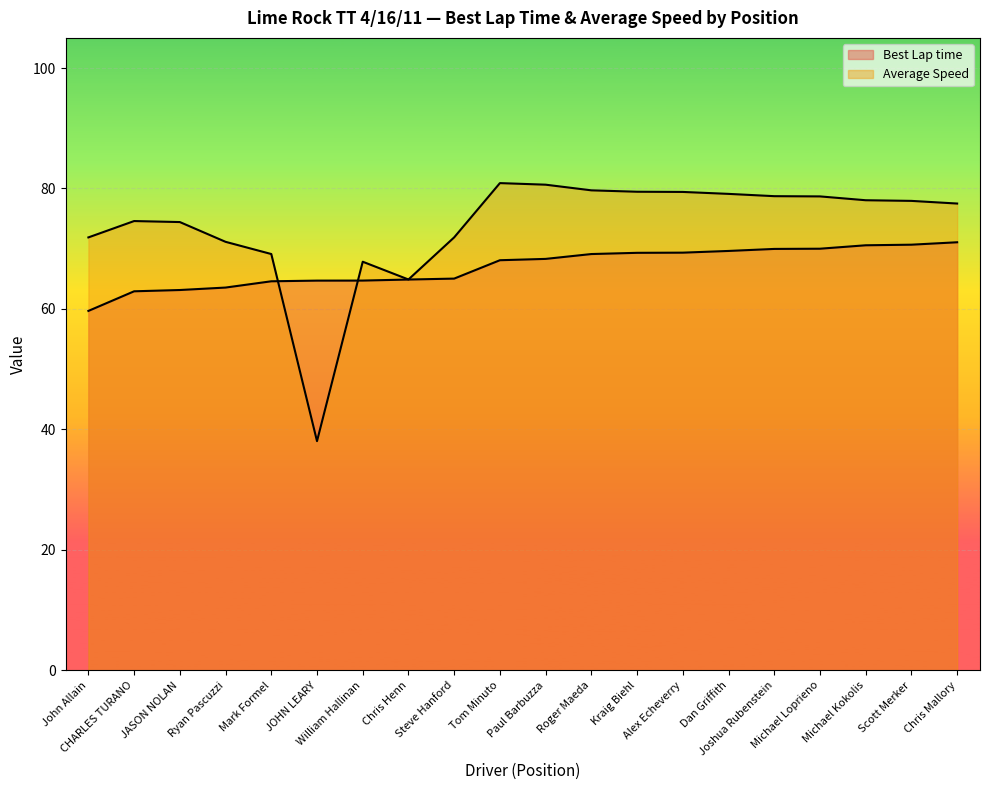

What is the difference between the maximum and minimum values in the Best Lap time series?

11.4